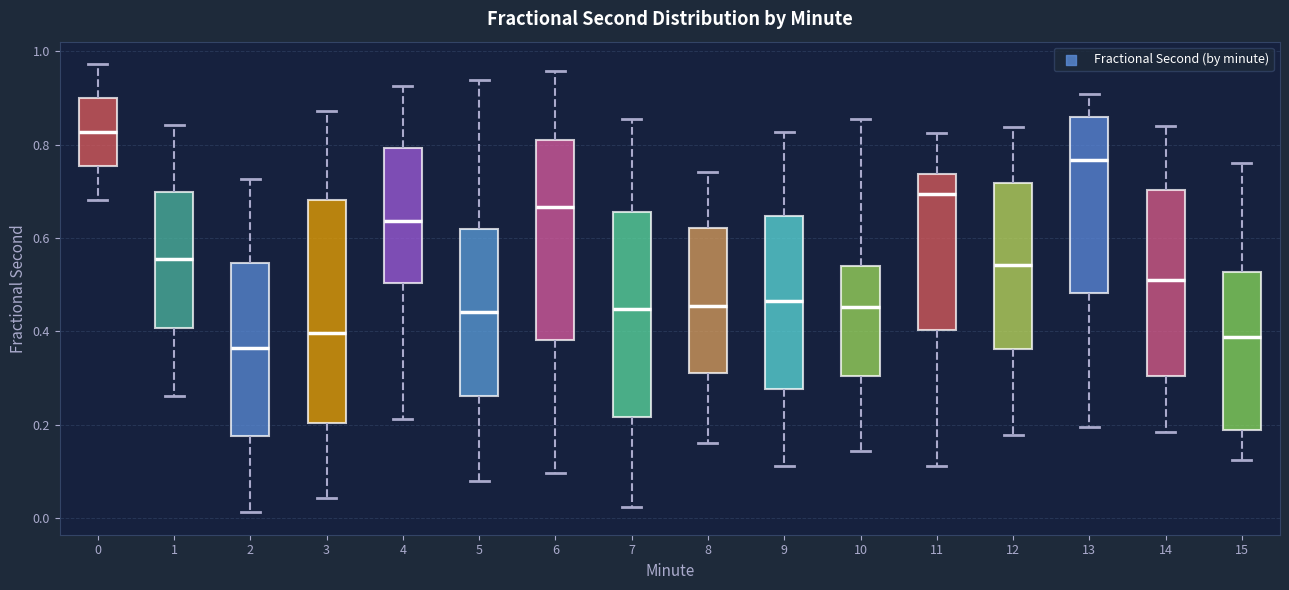

Reading left to right, read every box against the y-axis: the position of its median line, the range the box covers, and the ends of its whiskers. The values are not printed on the chart, so give them approximately, as read against the axis.

0: median 0.82, box 0.76 to 0.90, whiskers 0.68 to 0.98
1: median 0.56, box 0.40 to 0.70, whiskers 0.26 to 0.84
2: median 0.36, box 0.18 to 0.54, whiskers 0.02 to 0.72
3: median 0.40, box 0.20 to 0.68, whiskers 0.04 to 0.88
4: median 0.64, box 0.50 to 0.80, whiskers 0.22 to 0.92
5: median 0.44, box 0.26 to 0.62, whiskers 0.08 to 0.94
6: median 0.66, box 0.38 to 0.80, whiskers 0.10 to 0.96
7: median 0.44, box 0.22 to 0.66, whiskers 0.02 to 0.86
8: median 0.46, box 0.32 to 0.62, whiskers 0.16 to 0.74
9: median 0.46, box 0.28 to 0.64, whiskers 0.12 to 0.82
10: median 0.46, box 0.30 to 0.54, whiskers 0.14 to 0.86
11: median 0.70, box 0.40 to 0.74, whiskers 0.12 to 0.82
12: median 0.54, box 0.36 to 0.72, whiskers 0.18 to 0.84
13: median 0.76, box 0.48 to 0.86, whiskers 0.20 to 0.90
14: median 0.52, box 0.30 to 0.70, whiskers 0.18 to 0.84
15: median 0.38, box 0.18 to 0.52, whiskers 0.12 to 0.76